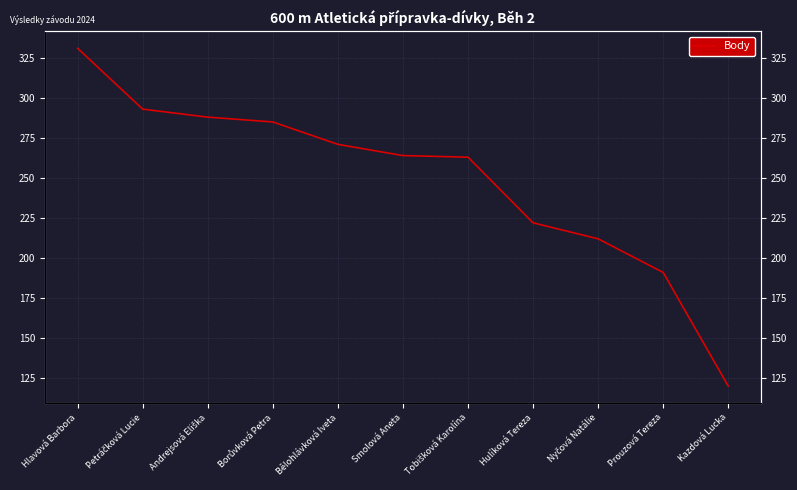

How many lines are shown in the chart?

1